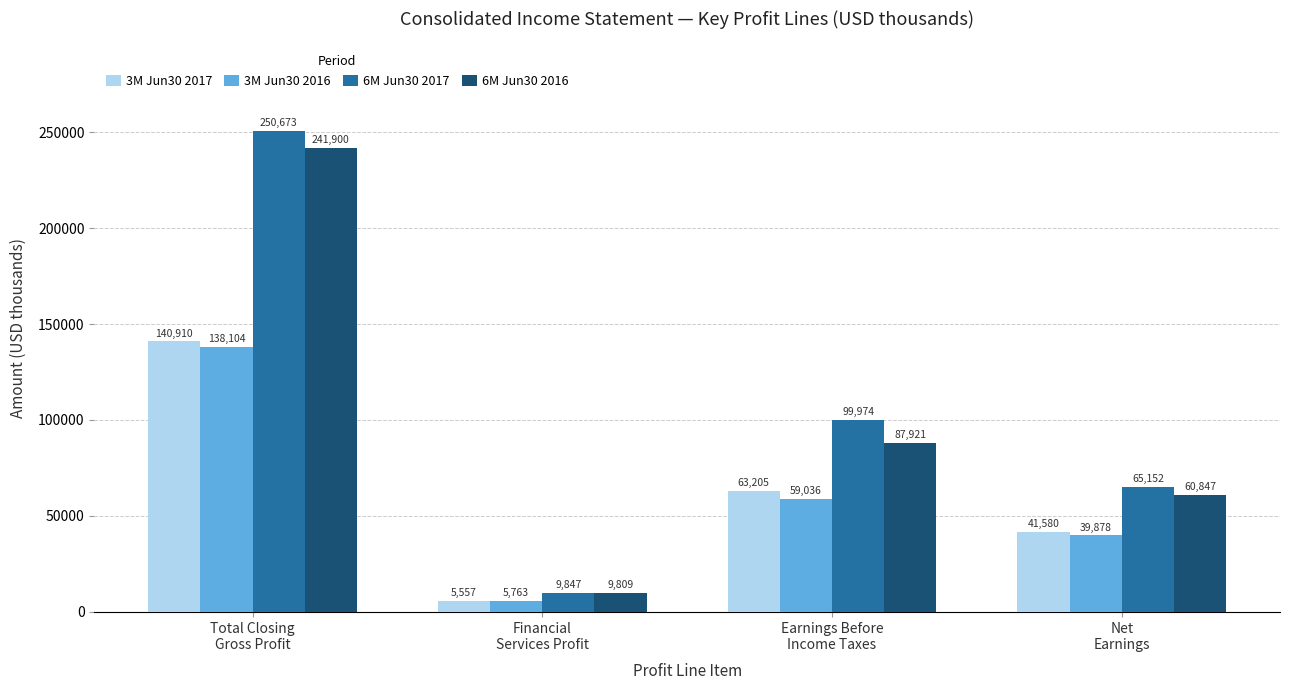

Is the value of 6M Jun30 2017 at Financial
Services Profit greater than the value of 3M Jun30 2016 at Financial
Services Profit?

Yes